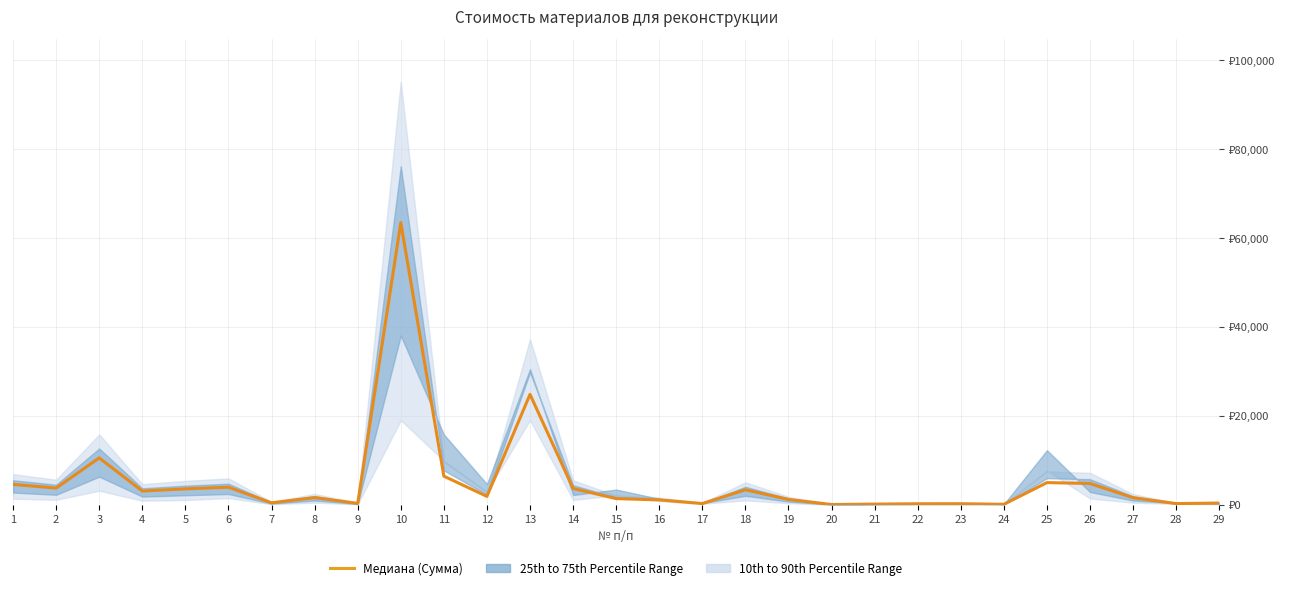

At which category does the chart reach its minimum across all series?

20